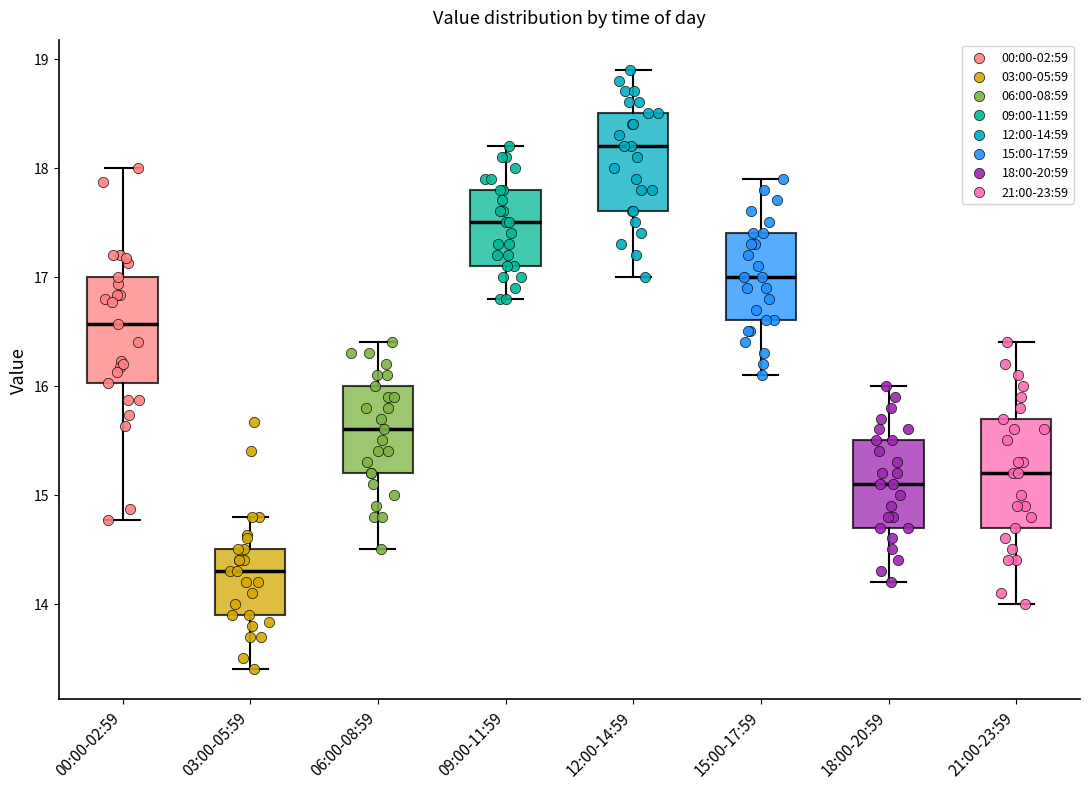

Reading left to right, read every box against the y-axis: the position of its median line, the range the box covers, and the ends of its whiskers. The values are not printed on the chart, so give them approximately, as read against the axis.

00:00-02:59: median 16.6, box 16.0 to 17.0, whiskers 14.8 to 18.0
03:00-05:59: median 14.3, box 13.9 to 14.5, whiskers 13.4 to 14.8
06:00-08:59: median 15.6, box 15.2 to 16.0, whiskers 14.5 to 16.4
09:00-11:59: median 17.5, box 17.1 to 17.8, whiskers 16.8 to 18.2
12:00-14:59: median 18.2, box 17.6 to 18.5, whiskers 17.0 to 18.9
15:00-17:59: median 17.0, box 16.6 to 17.4, whiskers 16.1 to 17.9
18:00-20:59: median 15.1, box 14.7 to 15.5, whiskers 14.2 to 16.0
21:00-23:59: median 15.2, box 14.7 to 15.7, whiskers 14.0 to 16.4